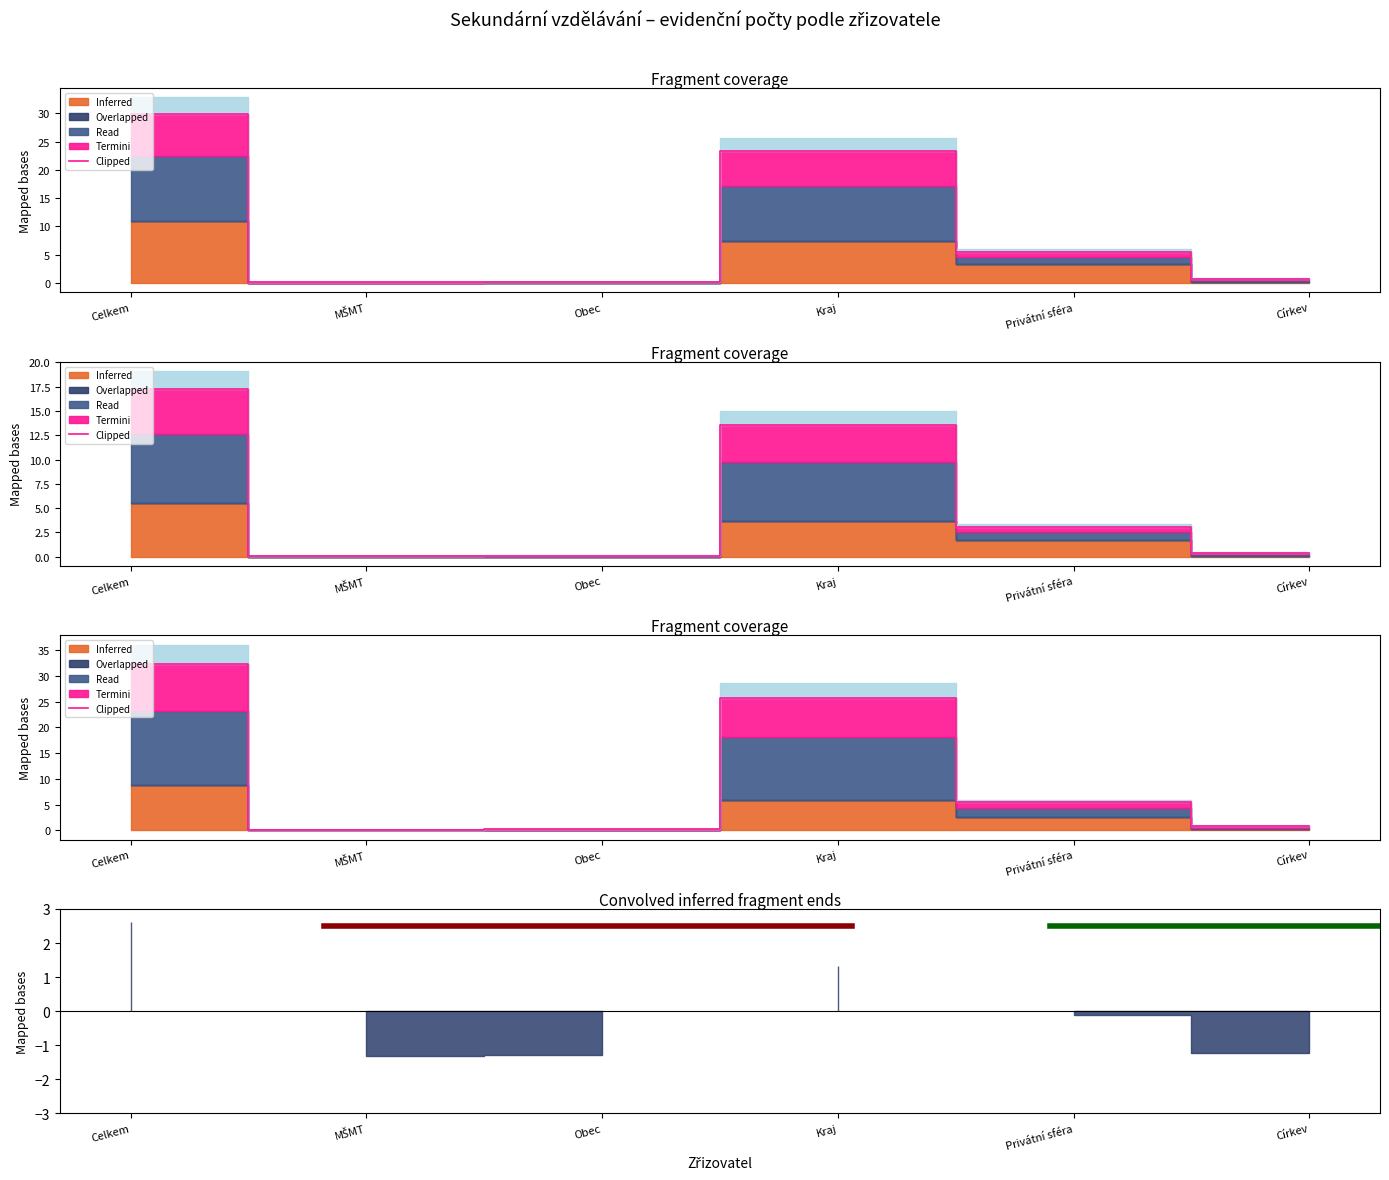

Rank the categories by Read (fyzické osoby) value from highest to lowest.

Celkem, Kraj, Privátní sféra, Církev, Obec, MŠMT